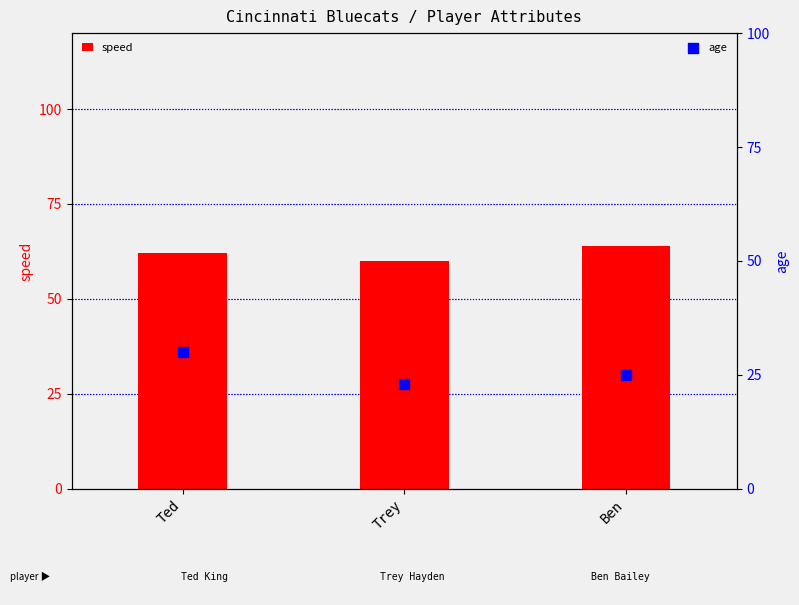

Which series has the largest total across all categories?

speed